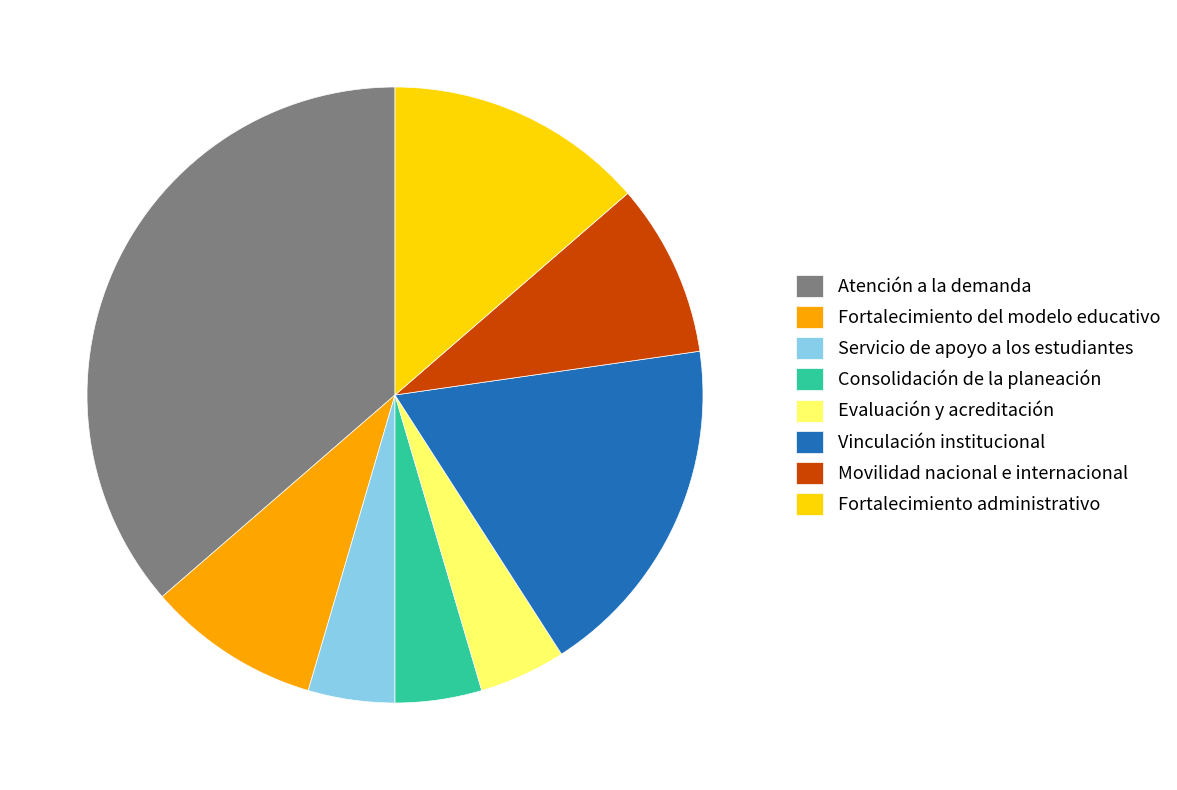

Between Fortalecimiento del modelo educativo and Fortalecimiento administrativo, which is larger?

Fortalecimiento administrativo